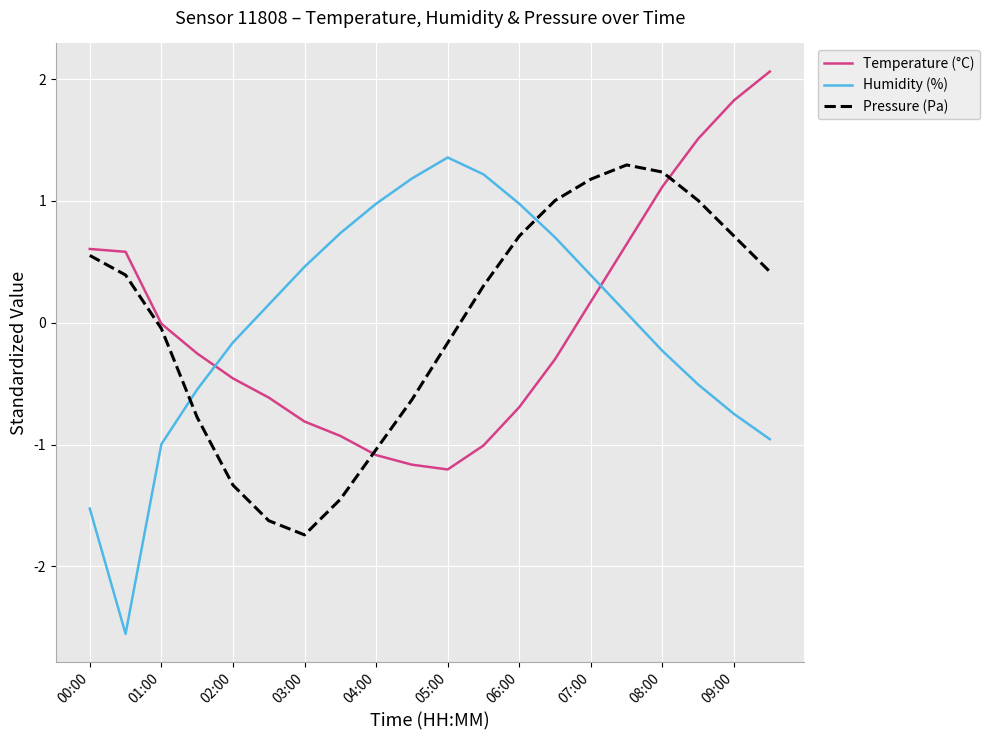

How many interior local peaks does the Pressure (Pa) series have?

1